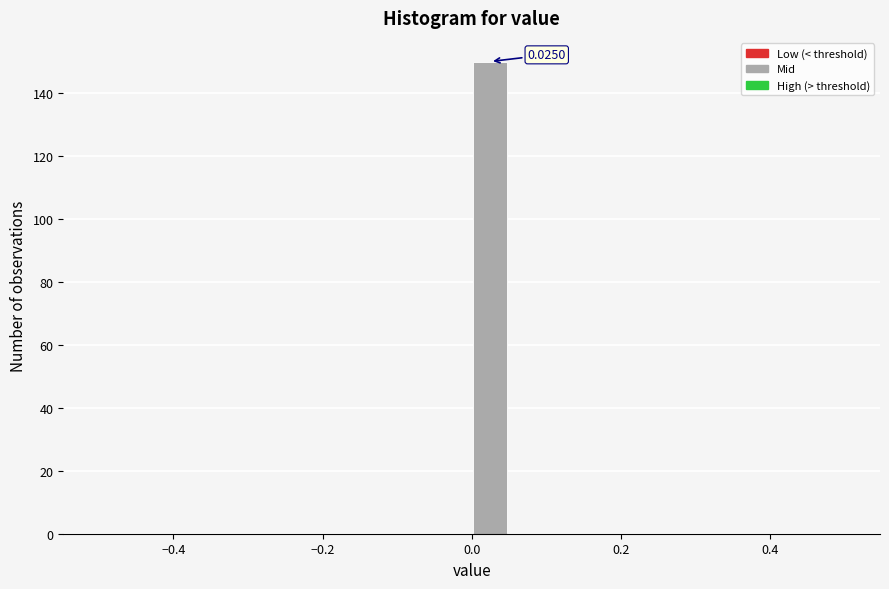

Read against the x-axis, roughly where is the centre of the tallest bar?

0.02